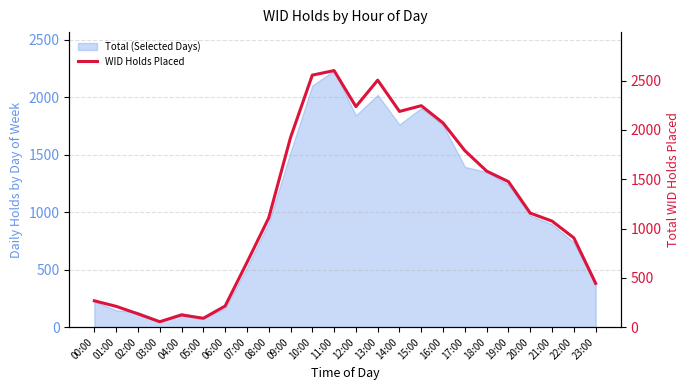

Is it true that the value at 01:00 is 78?

False